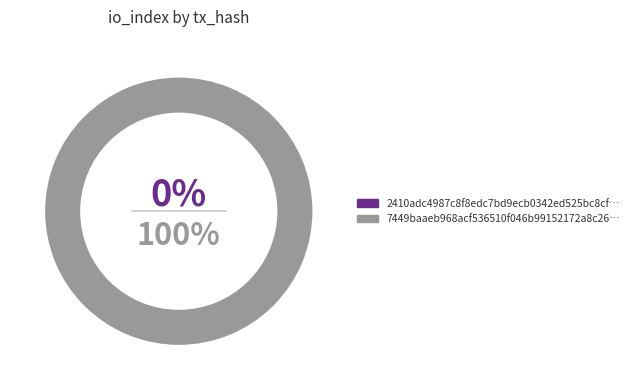

Is there any slice that represents more than half of the pie?

Yes